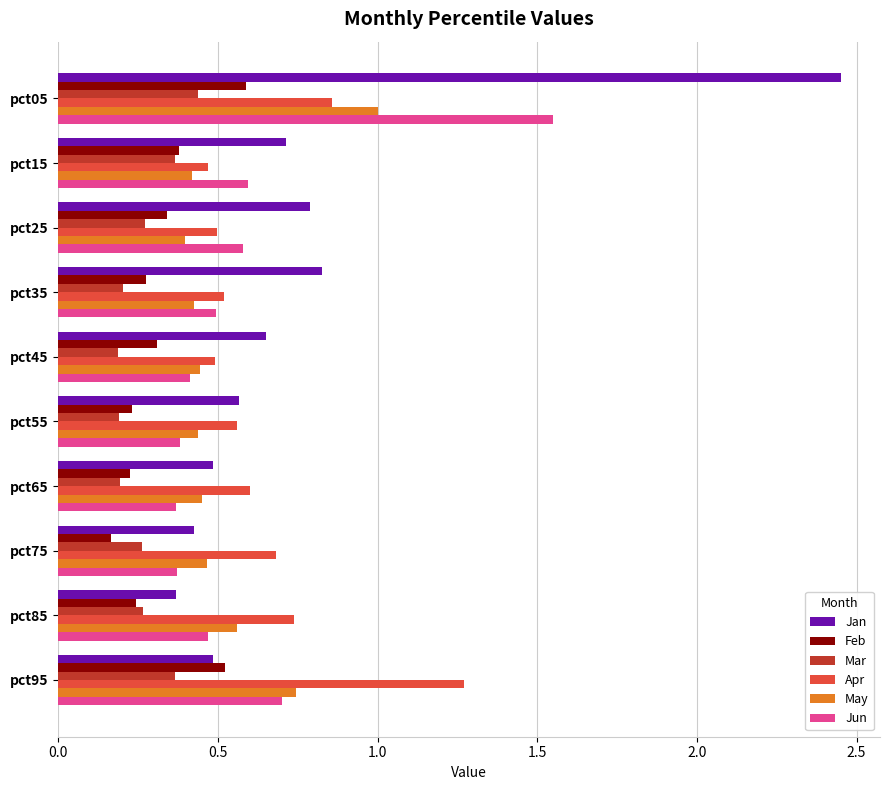

The Apr series shows 1.2 at pct75. True or false?

False